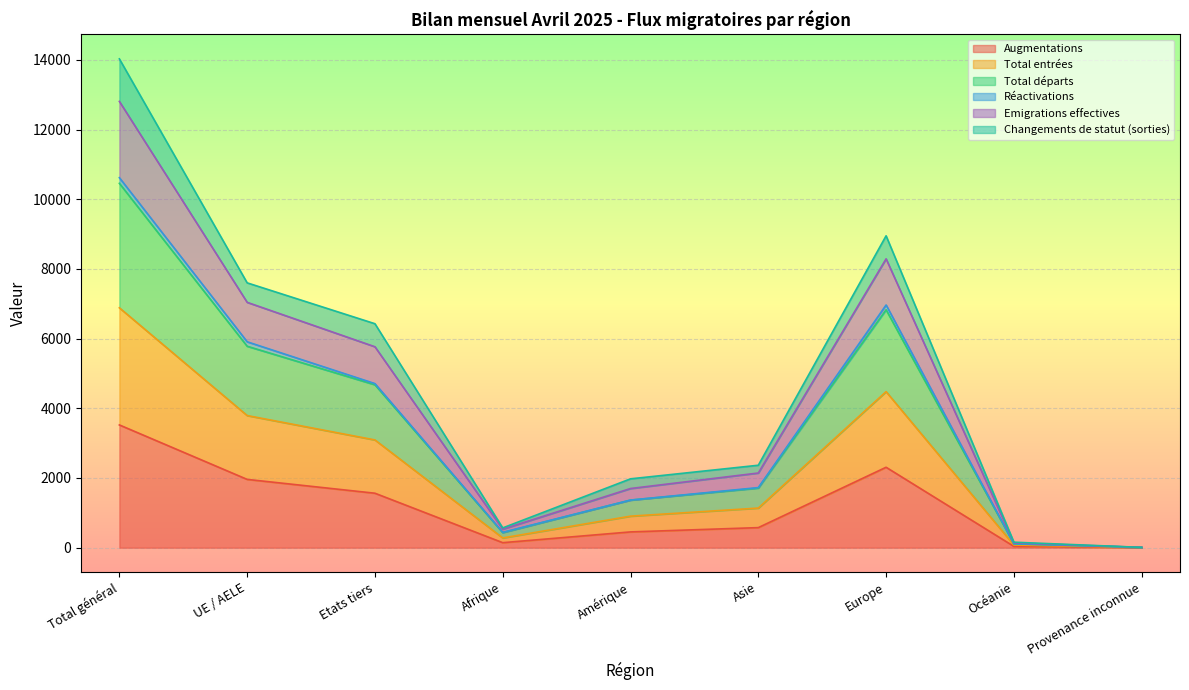

The Augmentations series shows 1563 at Etats tiers. True or false?

True